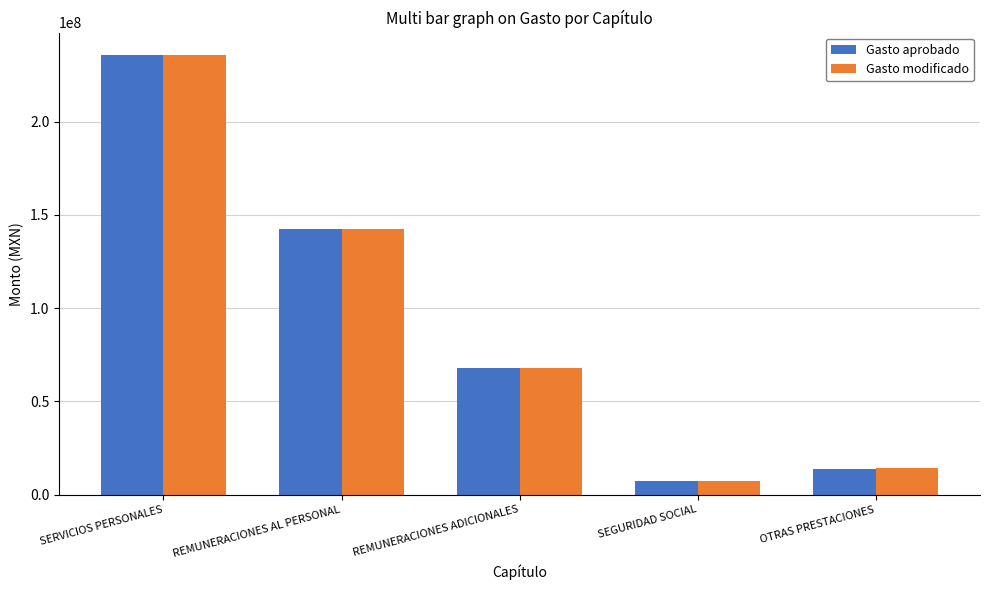

What is the label of the 5th bar from the left?

OTRAS PRESTACIONES